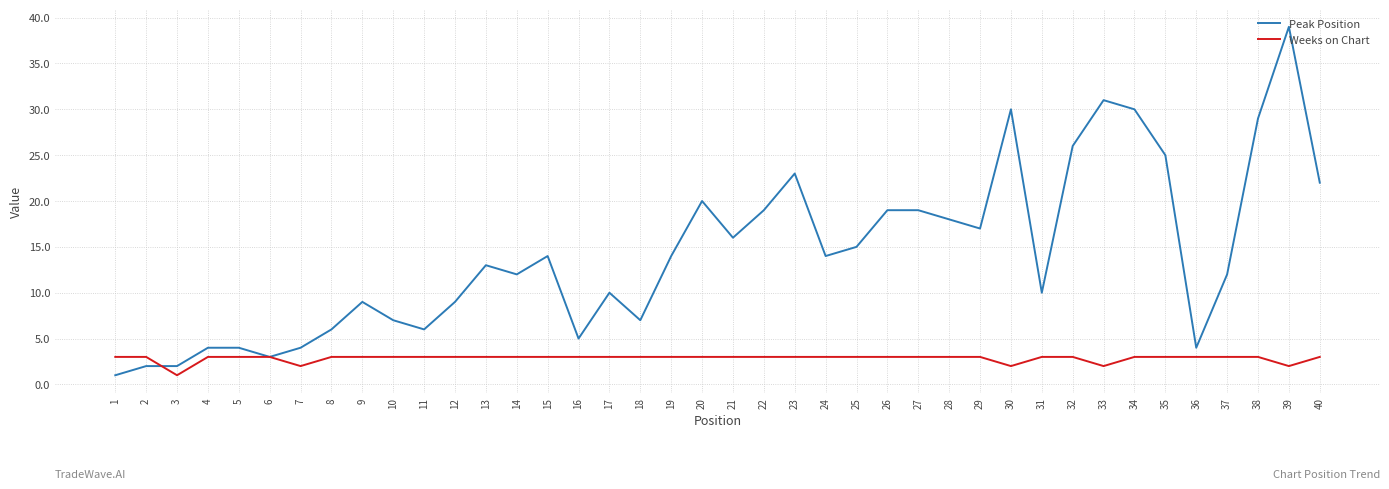

What is the highest value of the Peak Position series?

39